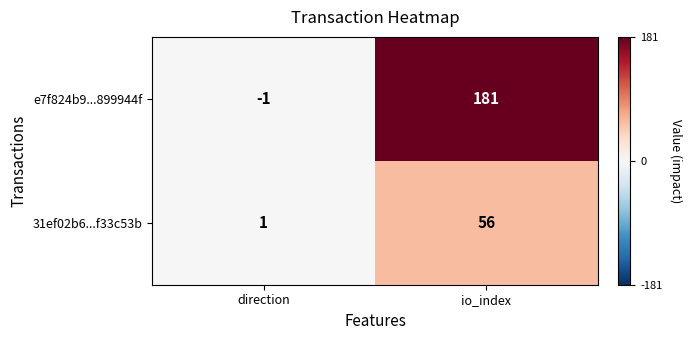

Which label corresponds to the largest value in the chart?

io_index